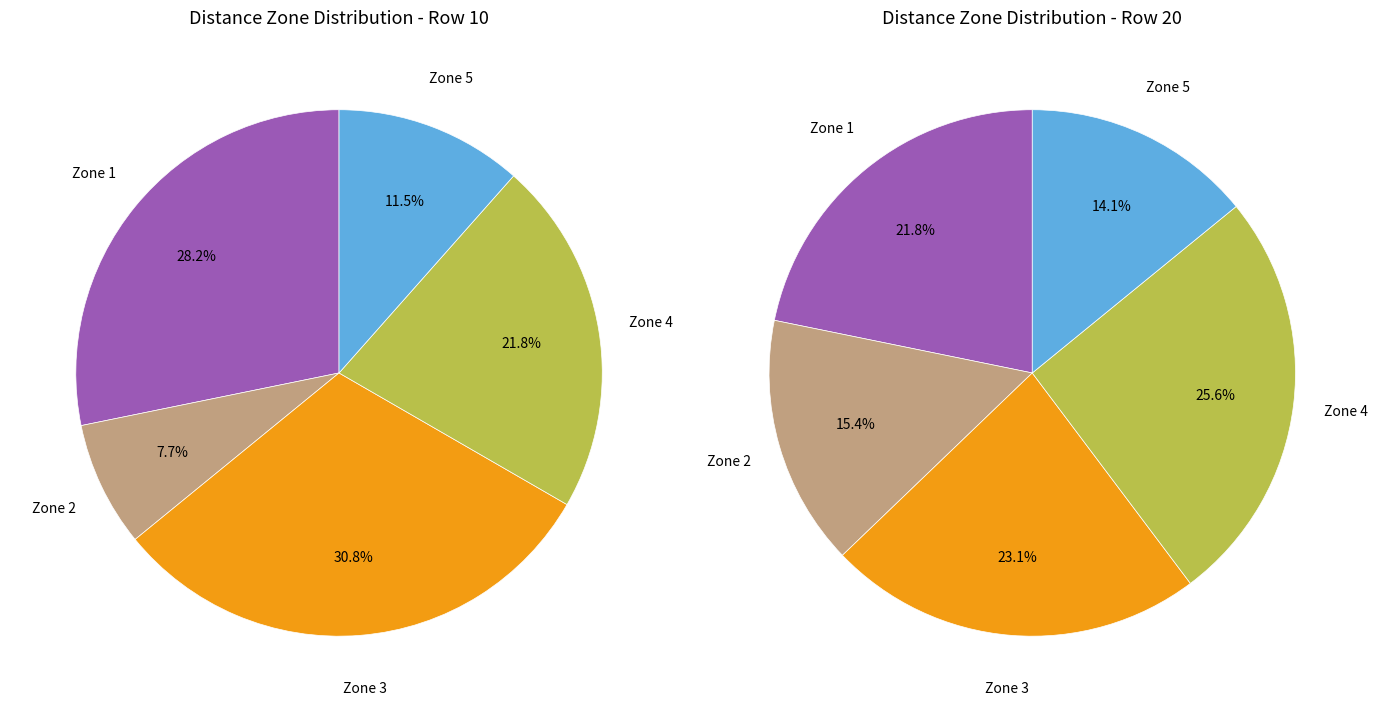

Between Zone 3 and Zone 2, which is larger?

Zone 3